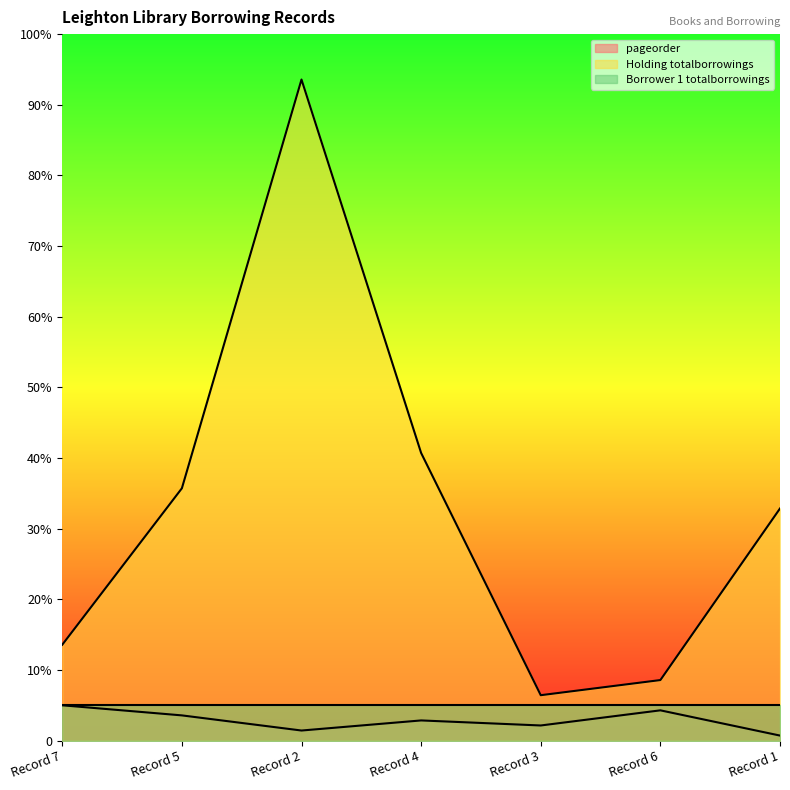

What is the smallest value displayed?

1